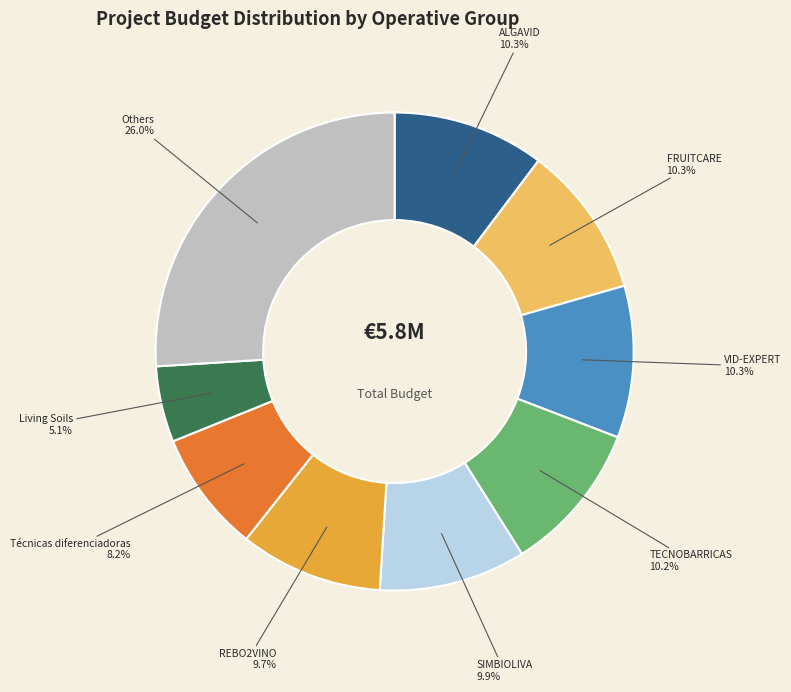

Does any single category account for the majority?

No